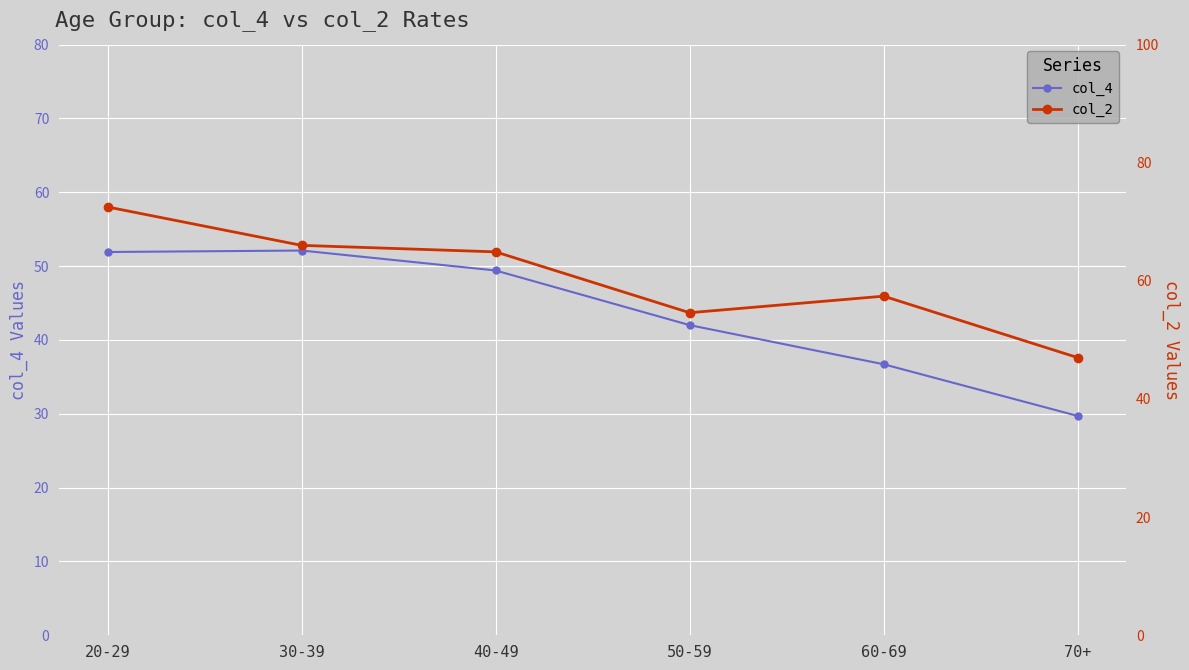

True or false: col_4 (Positive Rate) has more than 0 points higher than both neighbors.

True